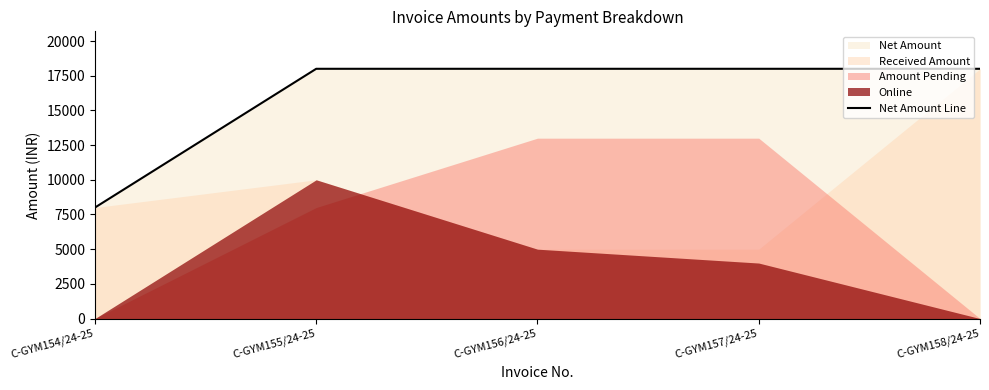

Reading right to left, extract all data points from this chart.

C-GYM158/24-25=18000	C-GYM157/24-25=18000	C-GYM156/24-25=18000	C-GYM155/24-25=18000	C-GYM154/24-25=8000